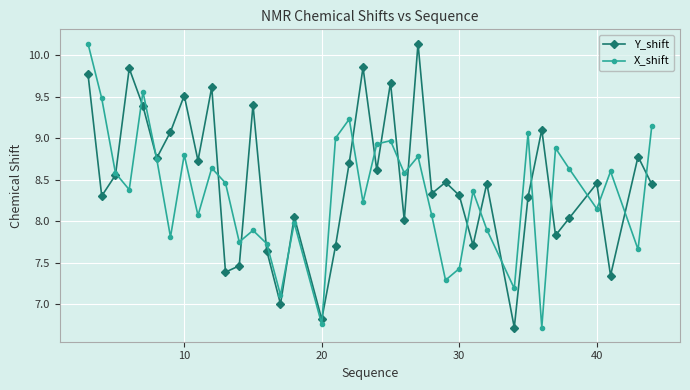

What is the difference between the maximum and minimum values in the X_shift series?

3.4